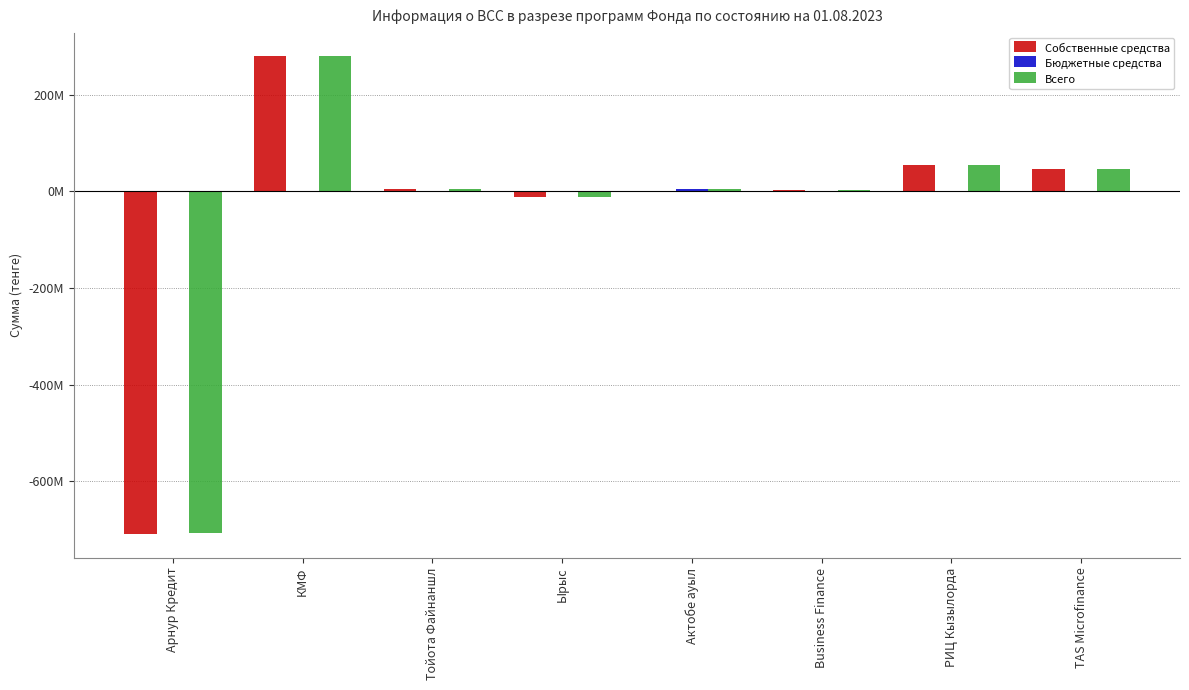

Is the value of Собственные средства at Ырыс greater than the value of Бюджетные средства at TAS Microfinance?

No